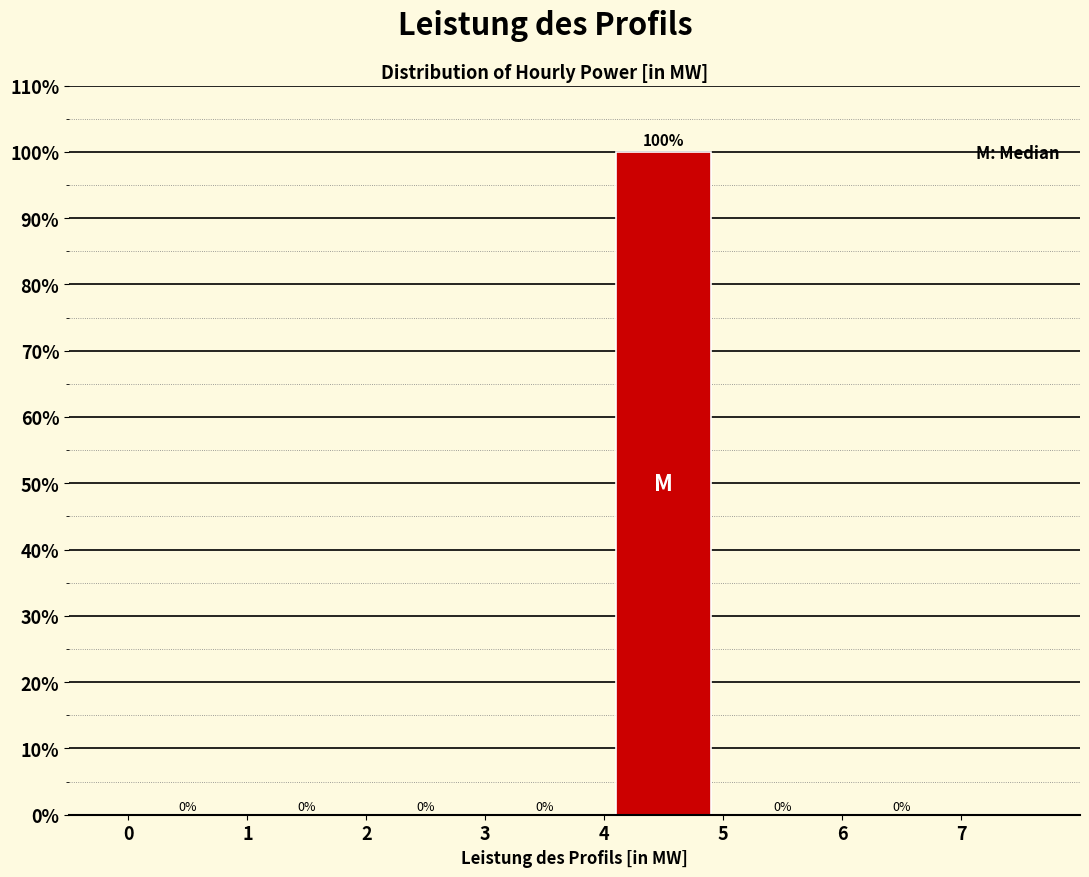

How tall is the bar that spans 4 to 5 on the x-axis?

100